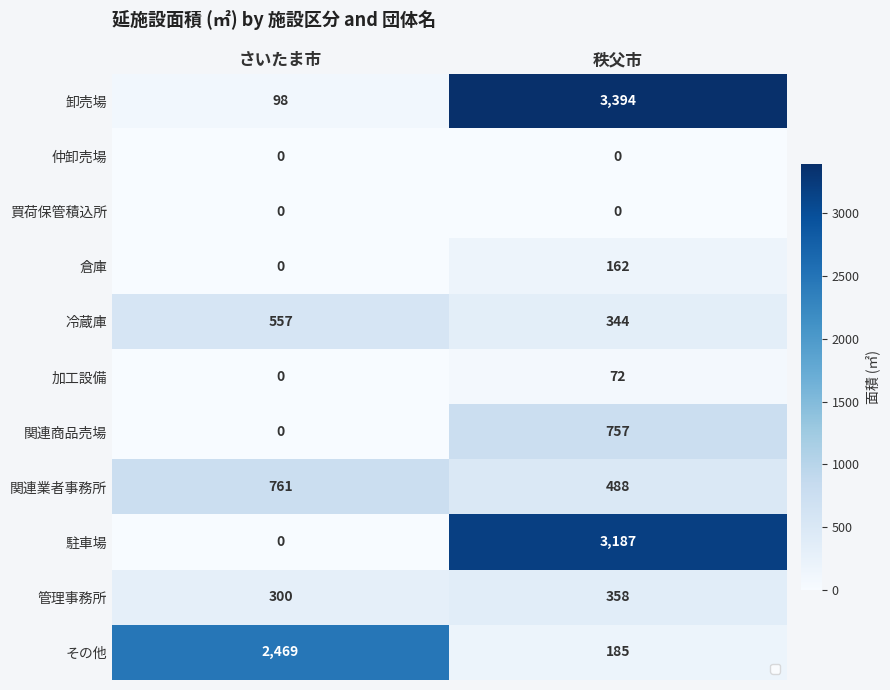

How many data points does each series have?

2